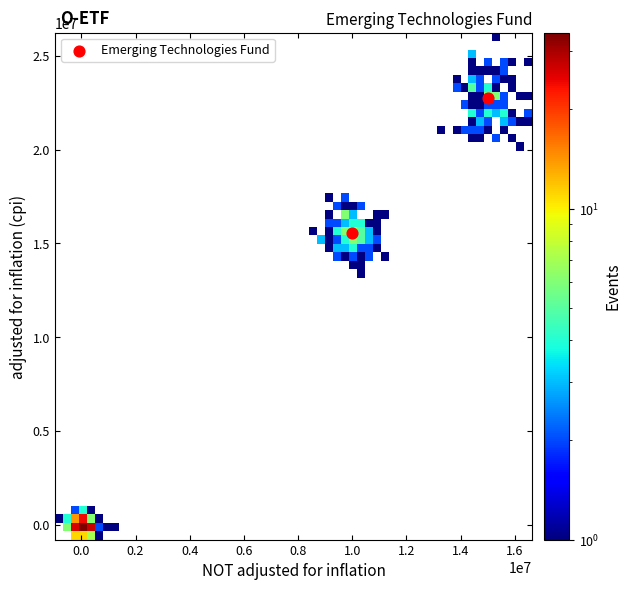

What is the range of X values (max minus min)?

5000000